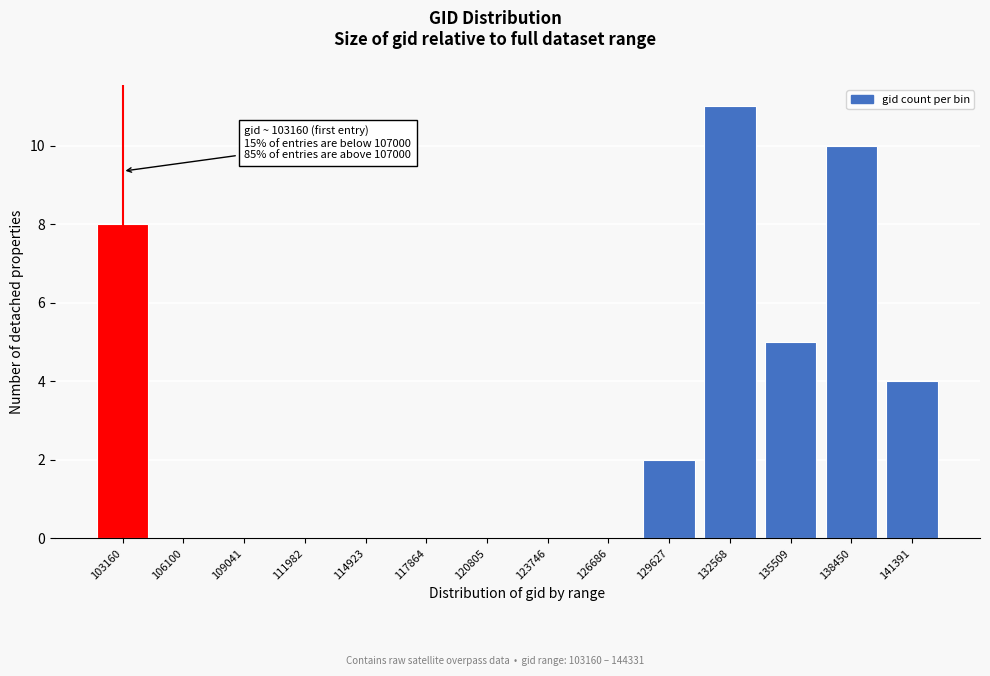

Reading left to right, extract all data points from this chart.

103160=8	106100=0	109041=0	111982=0	114923=0	117864=0	120805=0	123746=0	126686=0	129627=2	132568=11	135509=5	138450=10	141391=4